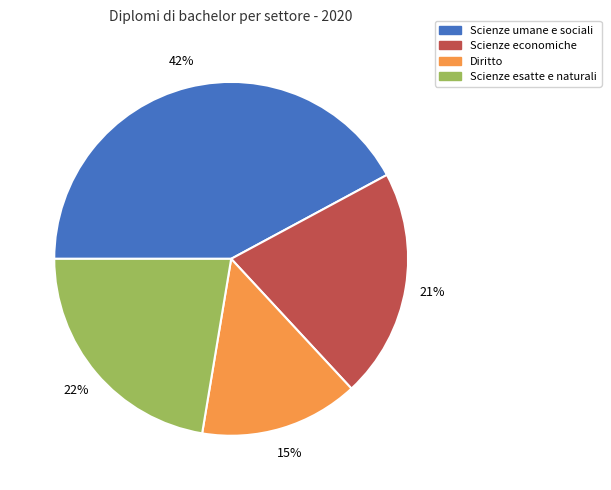

Do Scienze umane e sociali and Scienze esatte e naturali together represent more than half of the pie?

Yes